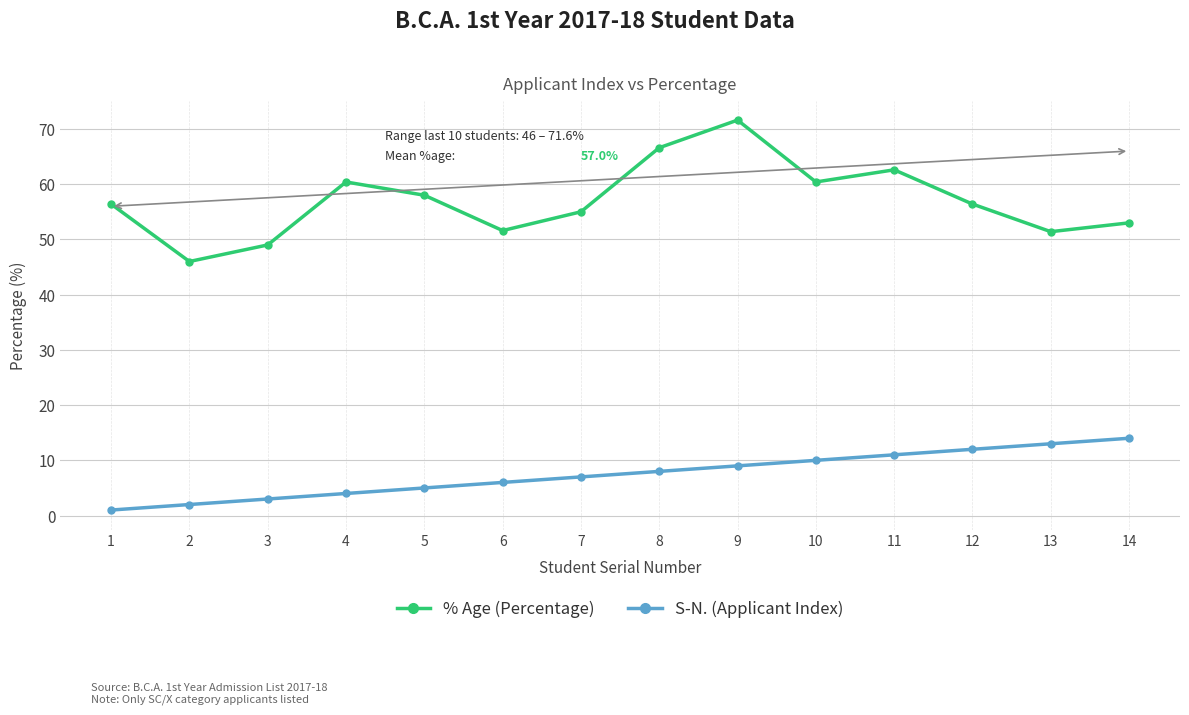

What are all the series names shown in the legend?

% Age (Percentage), S-N. (Applicant Index)